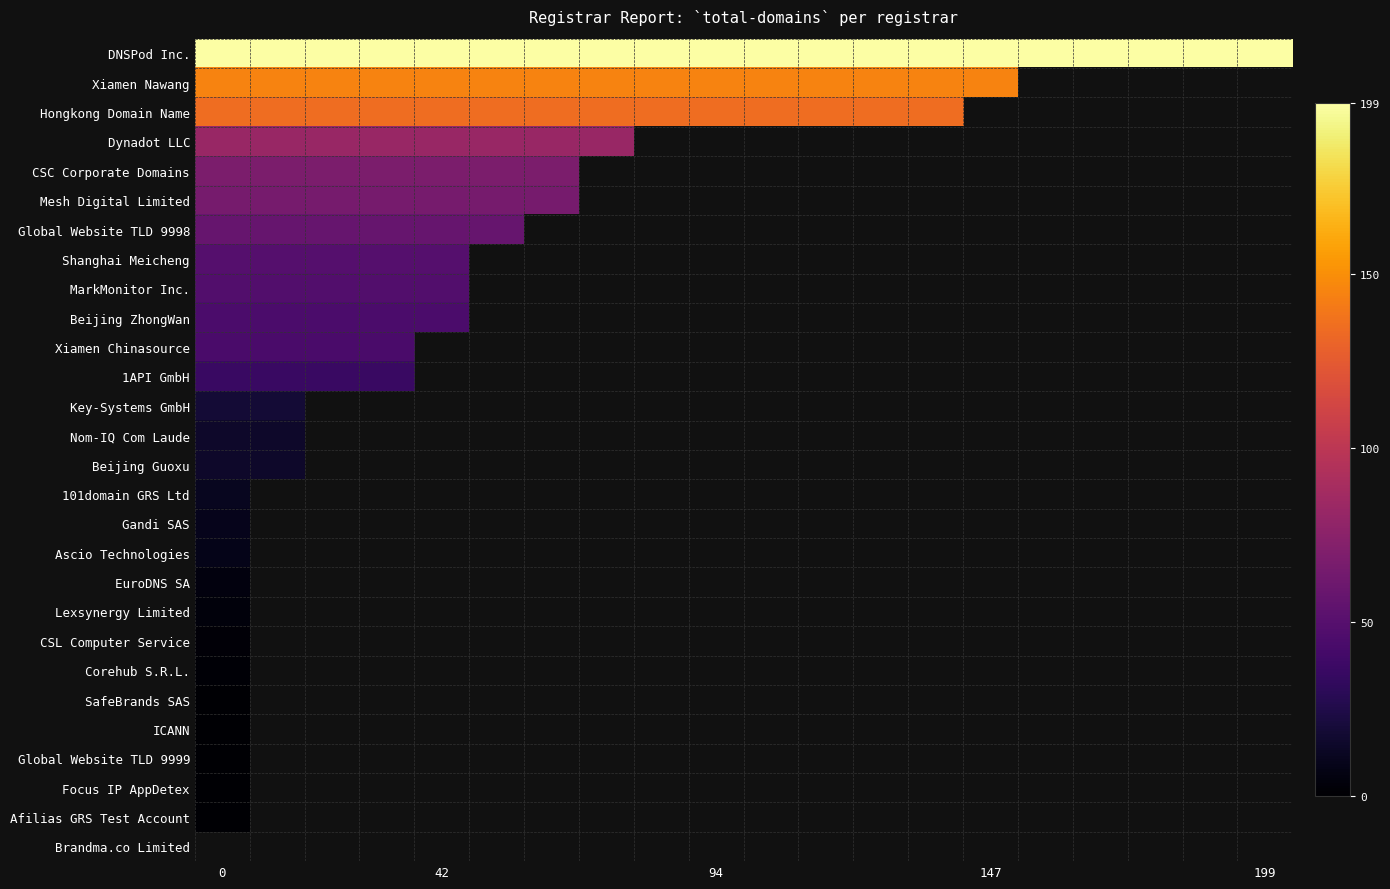

List the series in order of their peak value, lowest first.

Brandma.co Limited, SafeBrands SAS, ICANN, Global Website TLD 9999, Focus IP AppDetex, Afilias GRS Test Account, Corehub S.R.L., CSL Computer Service, Lexsynergy Limited, EuroDNS SA, Ascio Technologies, Gandi SAS, 101domain GRS Ltd, Nom-IQ Com Laude, Beijing Guoxu, Key-Systems GmbH, 1API GmbH, Xiamen Chinasource, Beijing ZhongWan, MarkMonitor Inc., Shanghai Meicheng, Global Website TLD 9998, Mesh Digital Limited, CSC Corporate Domains, Dynadot LLC, Hongkong Domain Name, Xiamen Nawang, DNSPod Inc.